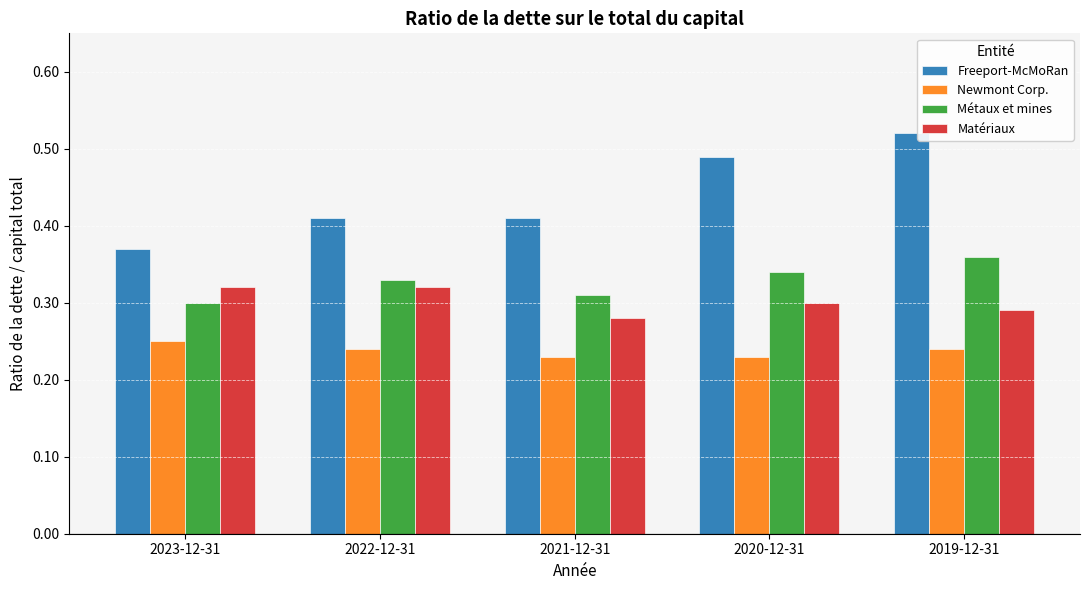

Which series changed the most between 2023-12-31 and 2019-12-31?

Freeport-McMoRan